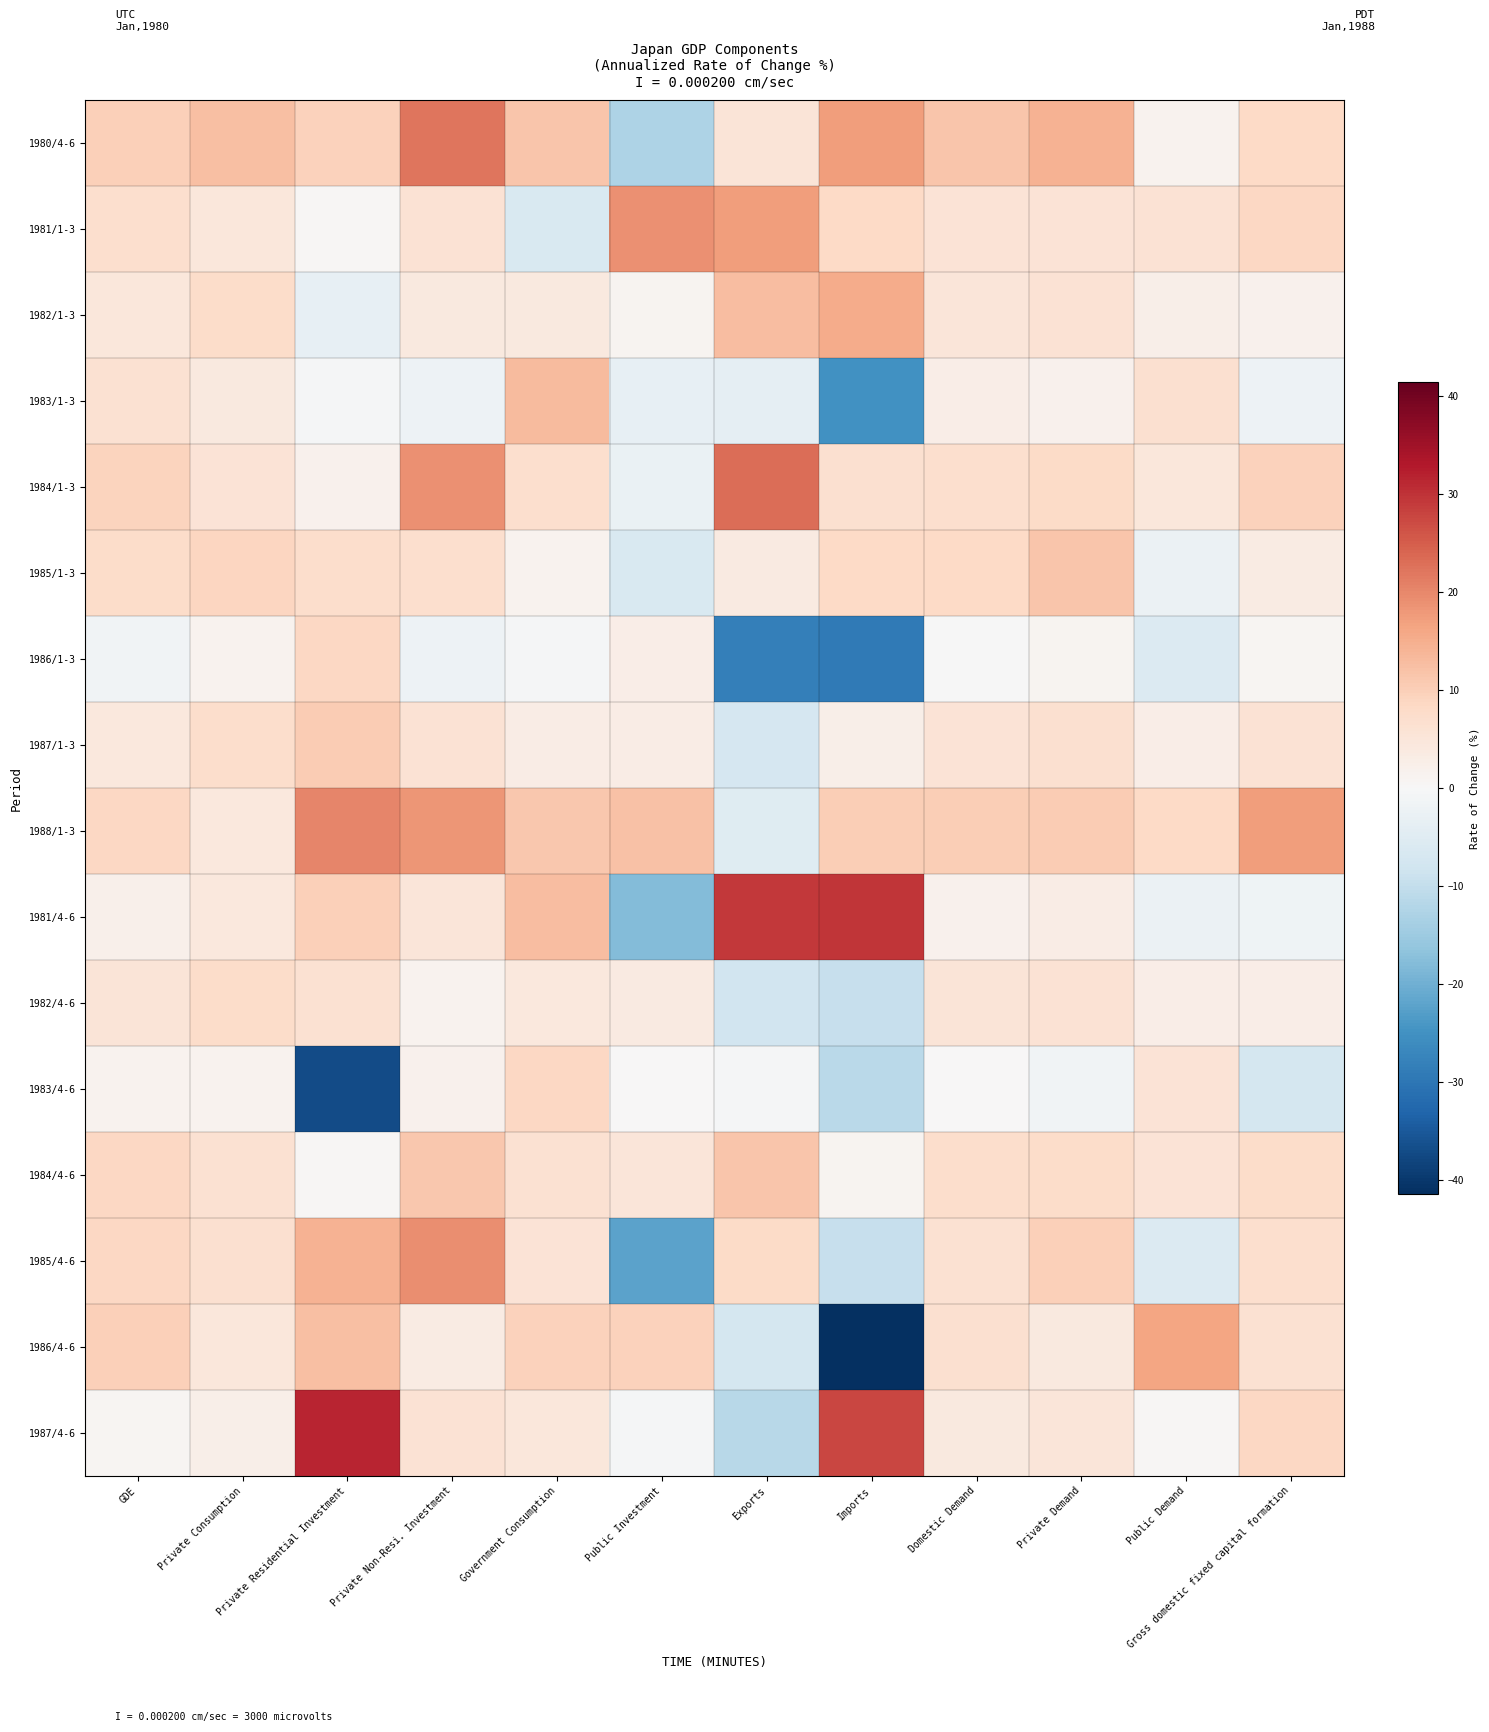

Which has a higher value, GDE or Government Consumption?

Government Consumption